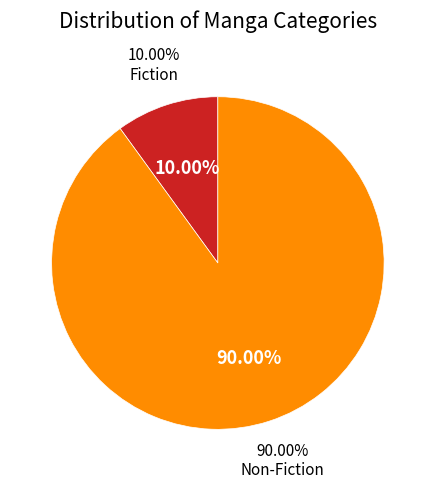

To the nearest percent, what is the average slice percentage?

50%